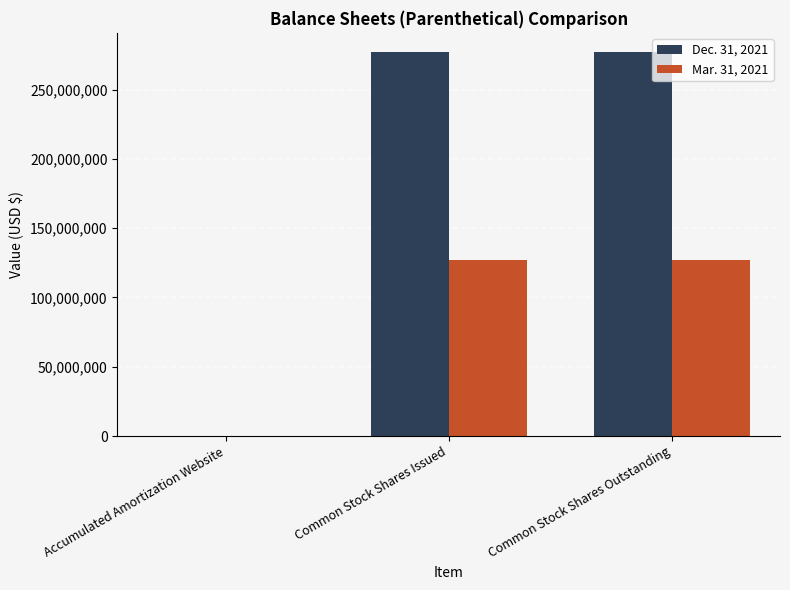

What is the spread (max minus min) of values at Accumulated Amortization Website?

2329